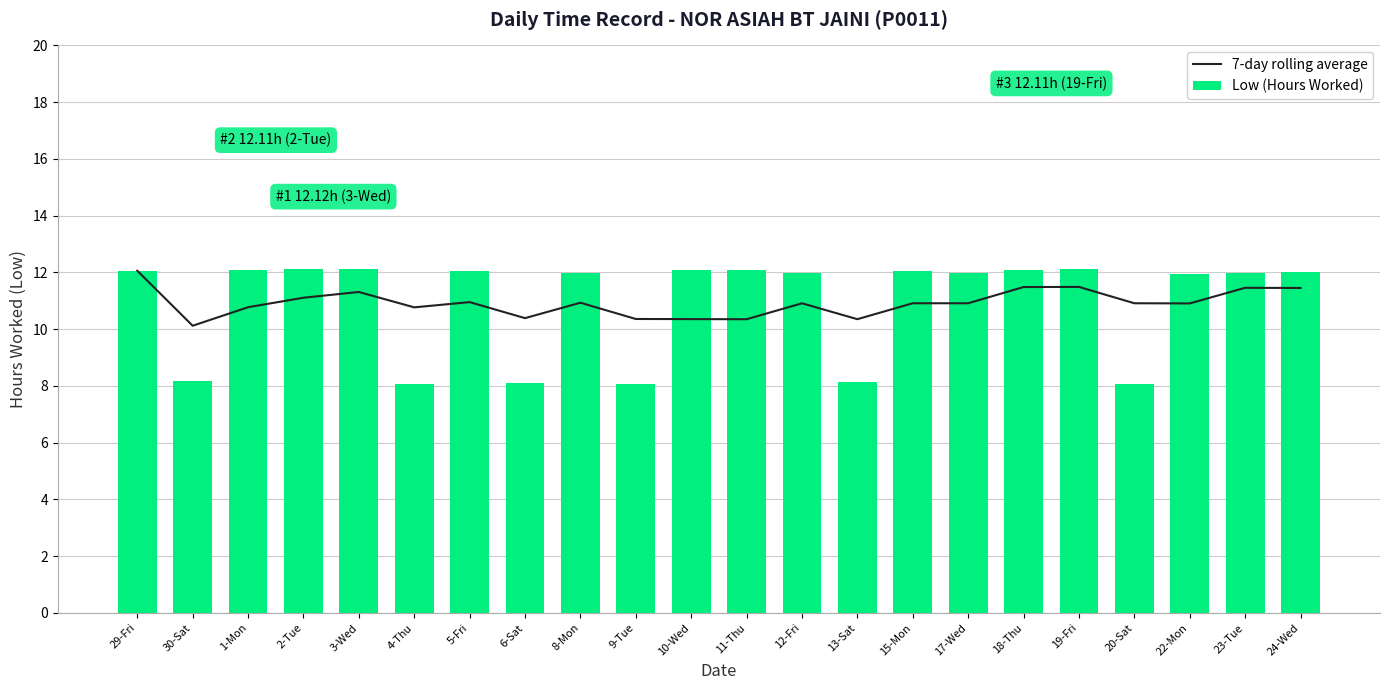

List the labels in order of 7-day rolling average value, smallest first.

30-Sat, 11-Thu, 13-Sat, 10-Wed, 9-Tue, 6-Sat, 4-Thu, 1-Mon, 22-Mon, 12-Fri, 15-Mon, 17-Wed, 20-Sat, 8-Mon, 5-Fri, 2-Tue, 3-Wed, 24-Wed, 23-Tue, 18-Thu, 19-Fri, 29-Fri